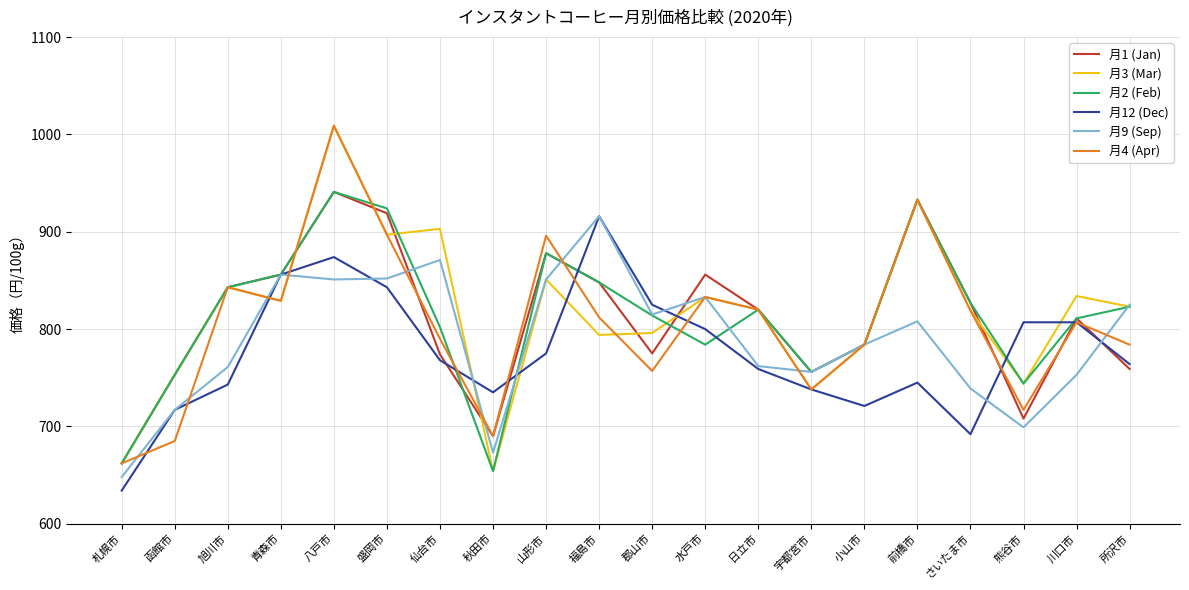

Count the number of categories in the chart.

20